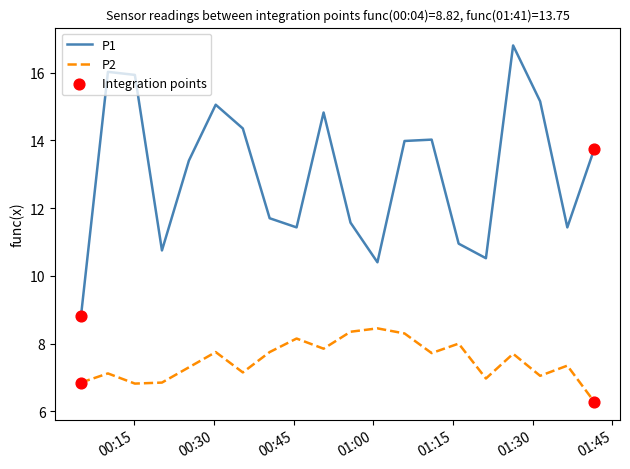

Which series has the largest range (max minus min)?

P1